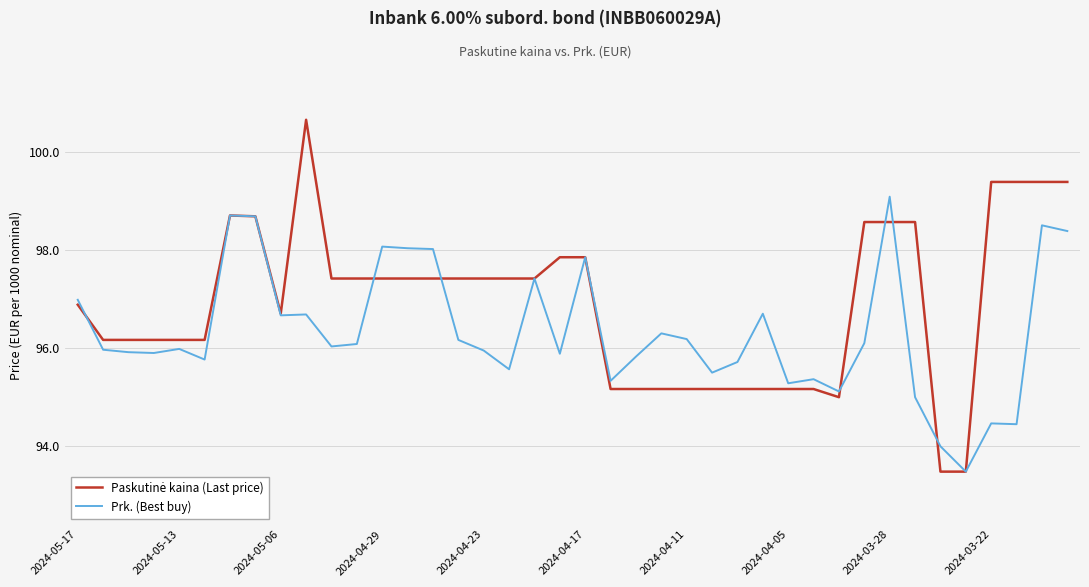

At how many categories does at least one series exceed 99?

6